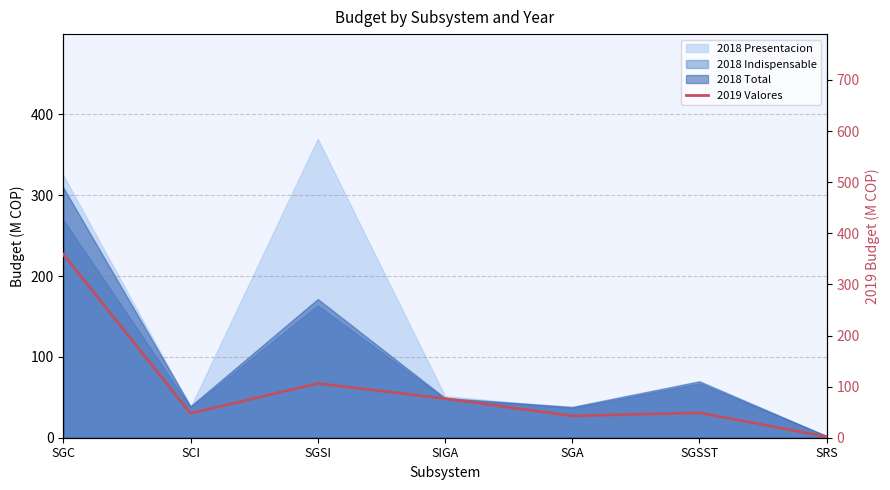

At which category does the data reach its first local valley?

SCI